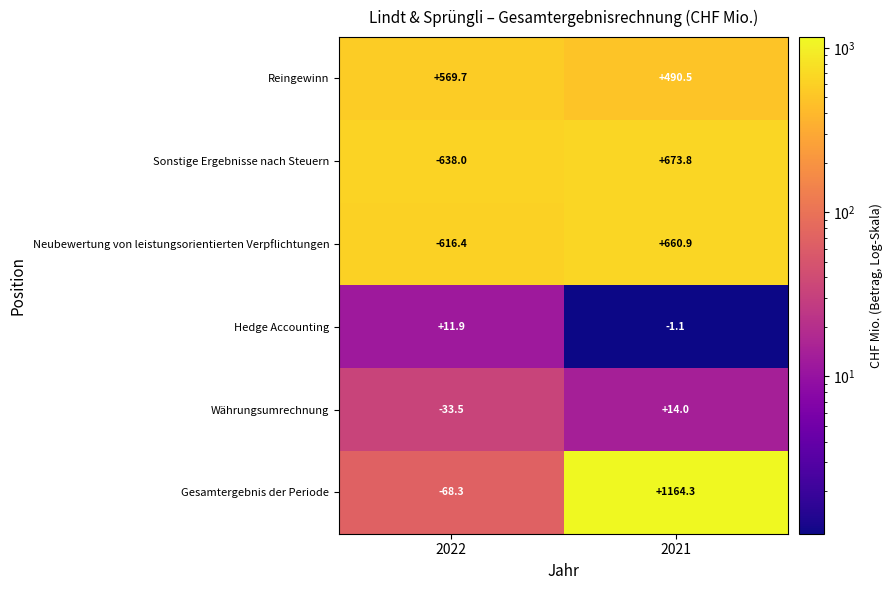

True or false: Sonstige Ergebnisse nach Steuern has a value of -638.0 at 2022.

True